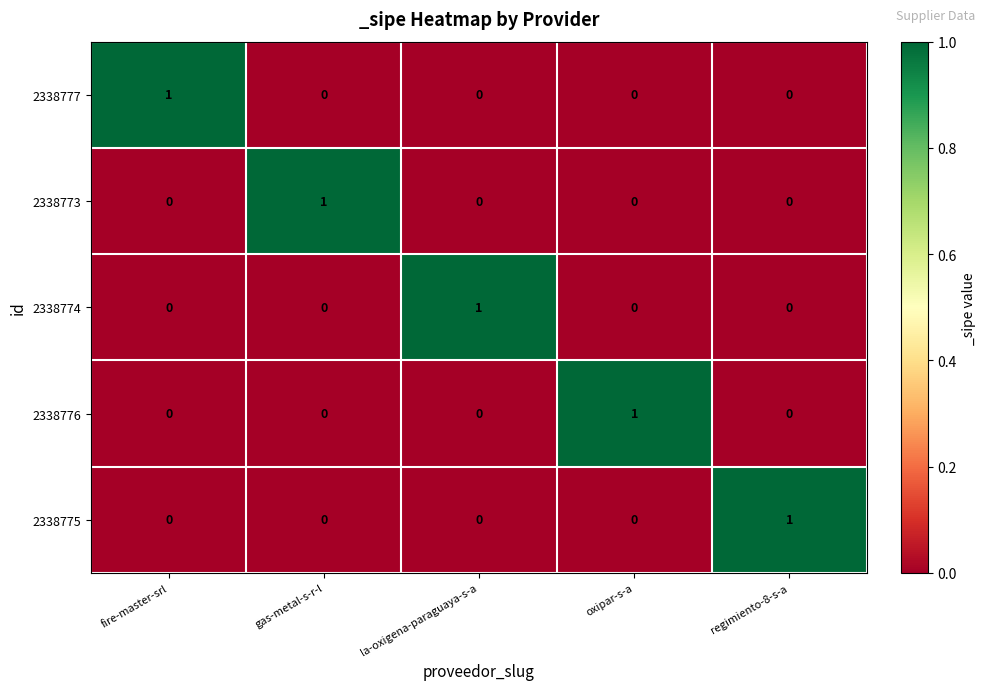

At how many categories does at least one series exceed 0?

5